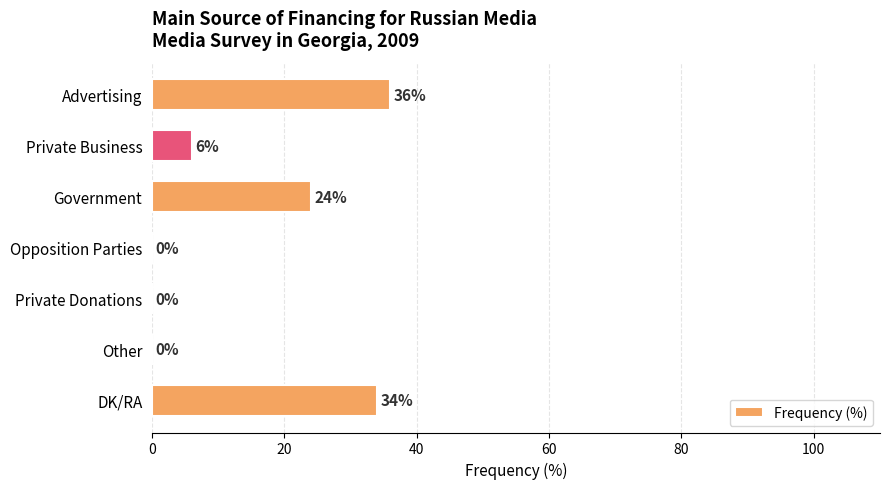

The value at Other is -20. True or false?

False